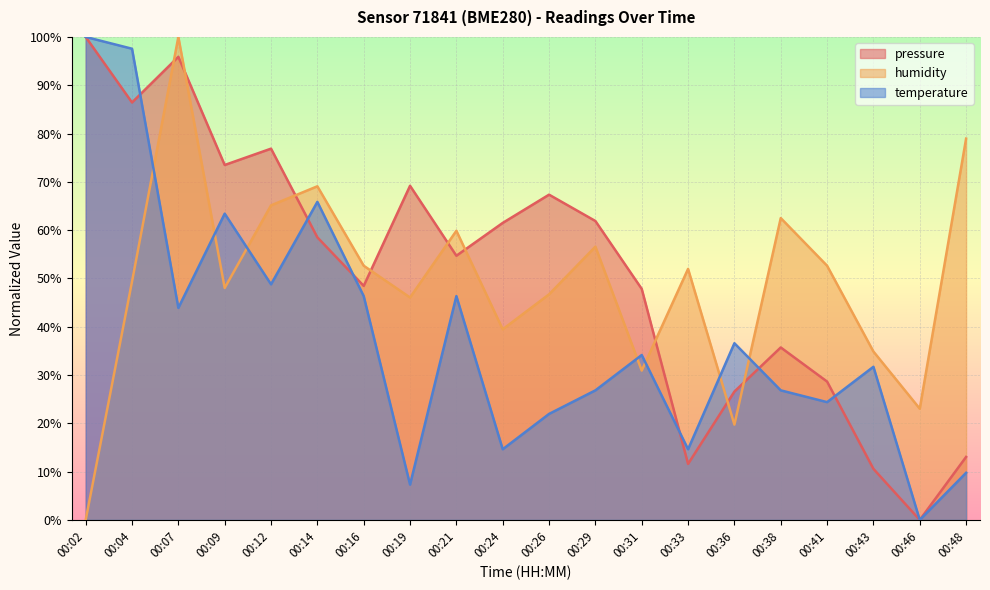

What is the value of the humidity point at the 8th from the left?

46.1